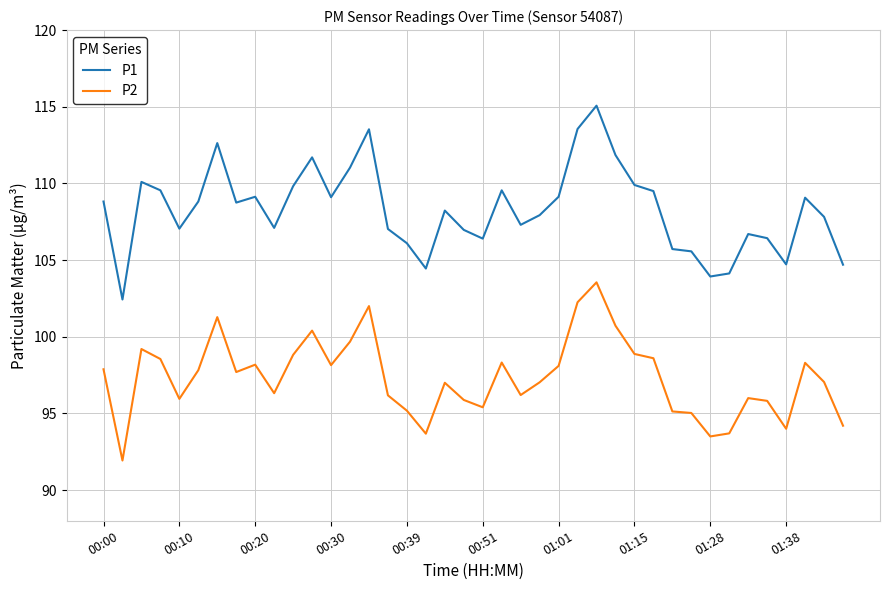

What is the difference between the maximum and minimum values in the P1 series?

12.6